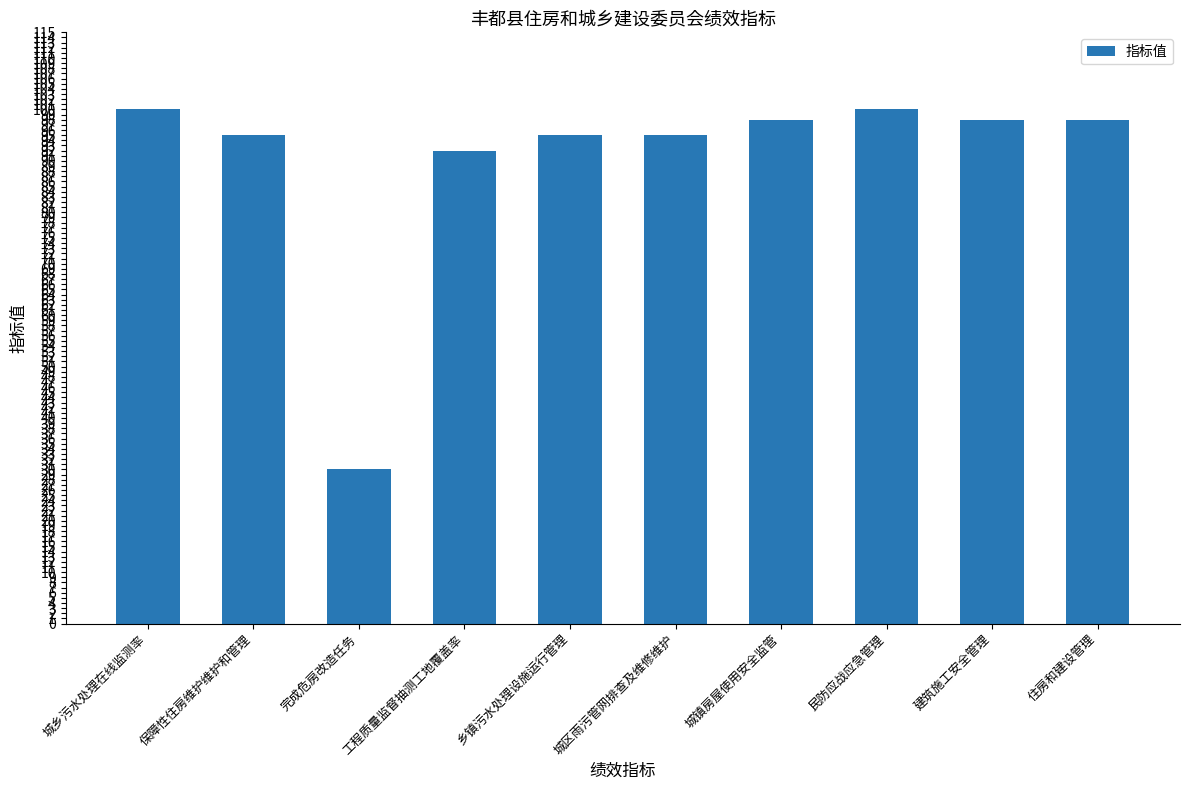

What position from the right is 住房和建设管理?

1